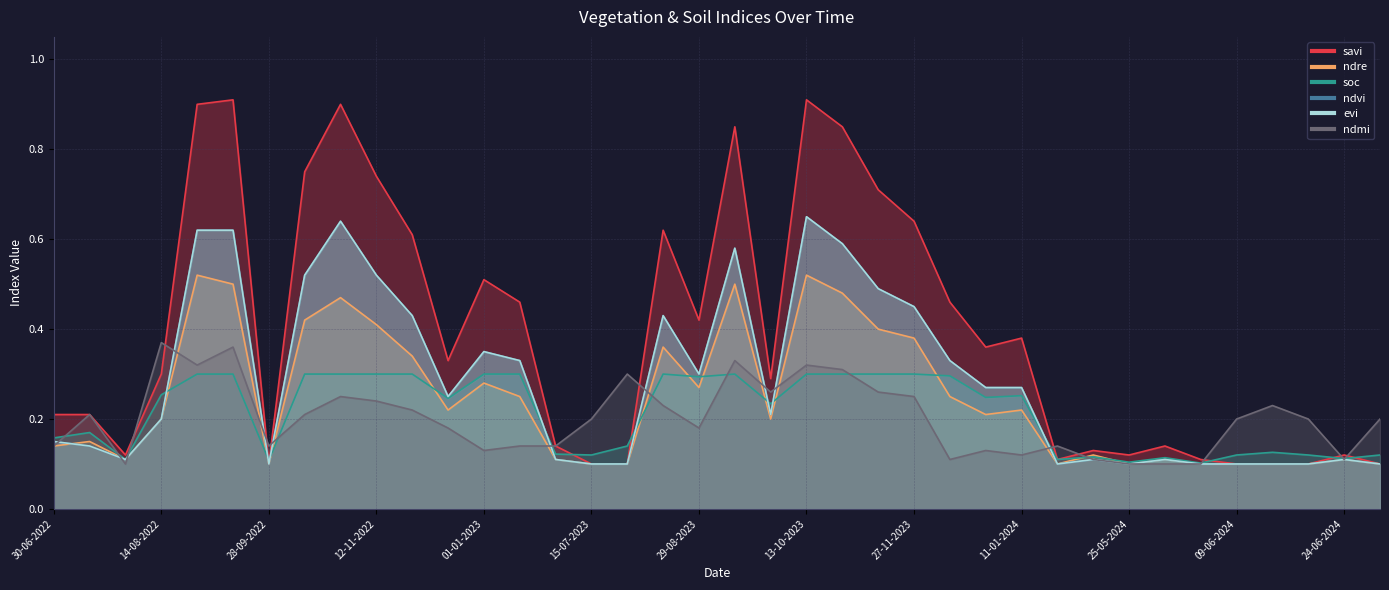

At how many categories does at least one series exceed 0?

38